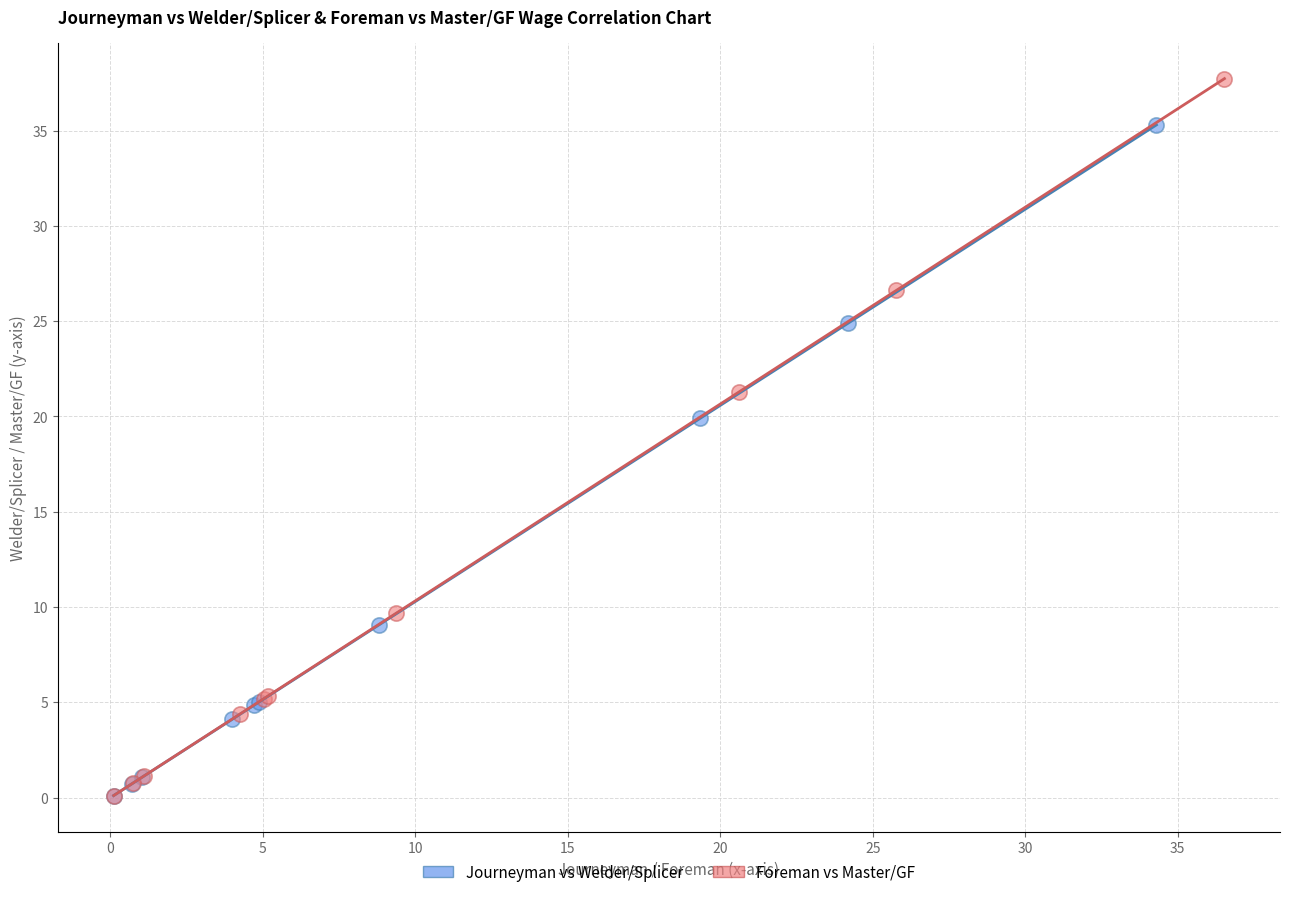

Which series reaches the maximum Y coordinate?

Foreman vs Master/GF